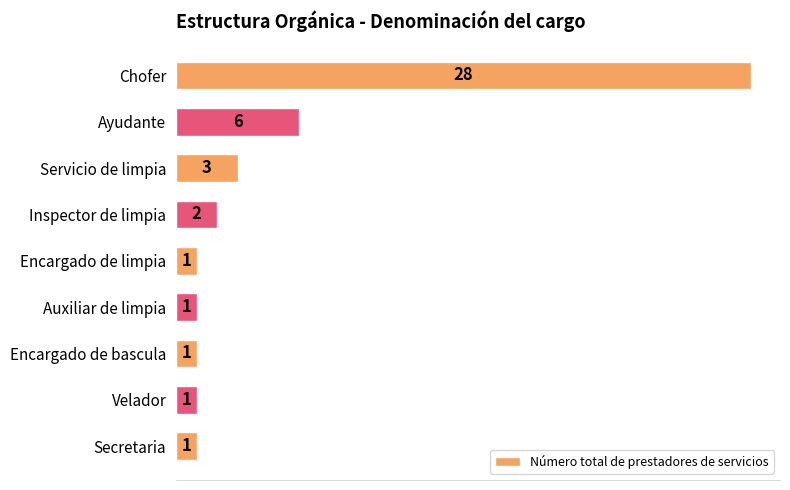

What is the label of the 6th bar from the top?

Auxiliar de limpia